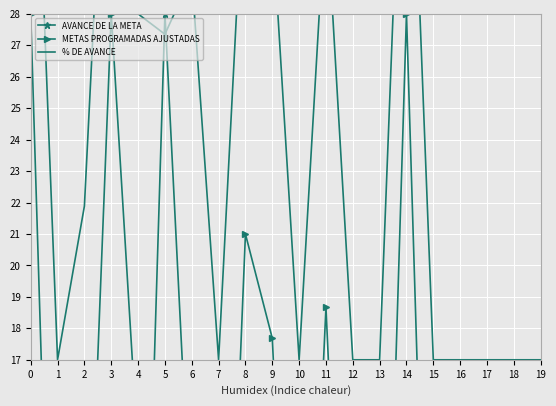

Where is the first local maximum for % DE AVANCE?

3